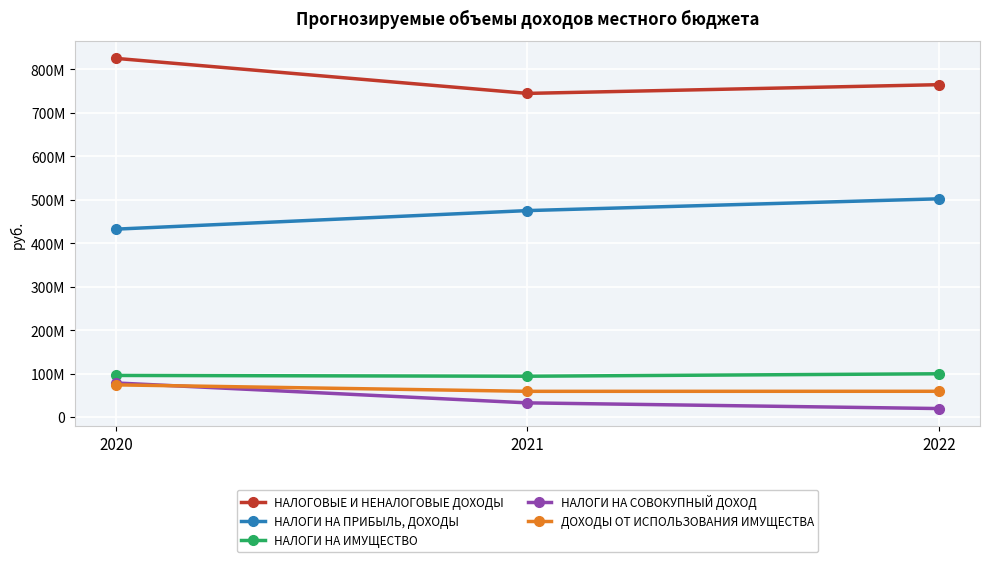

What are all the series names shown in the legend?

НАЛОГОВЫЕ И НЕНАЛОГОВЫЕ ДОХОДЫ, НАЛОГИ НА ПРИБЫЛЬ, ДОХОДЫ, НАЛОГИ НА ИМУЩЕСТВО, НАЛОГИ НА СОВОКУПНЫЙ ДОХОД, ДОХОДЫ ОТ ИСПОЛЬЗОВАНИЯ ИМУЩЕСТВА